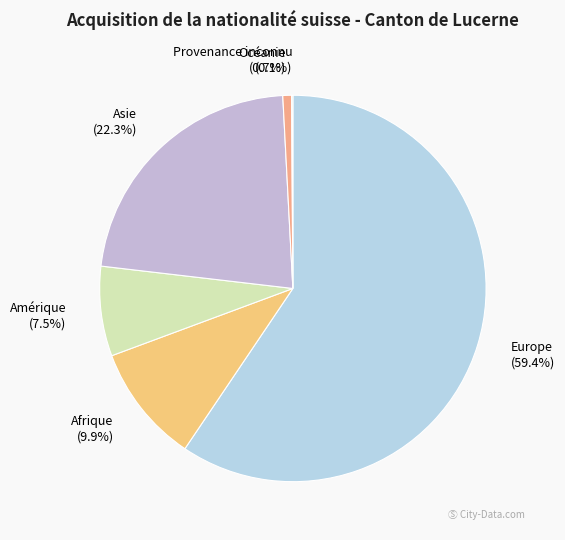

What percentage is NOT represented by Afrique?

90.1%